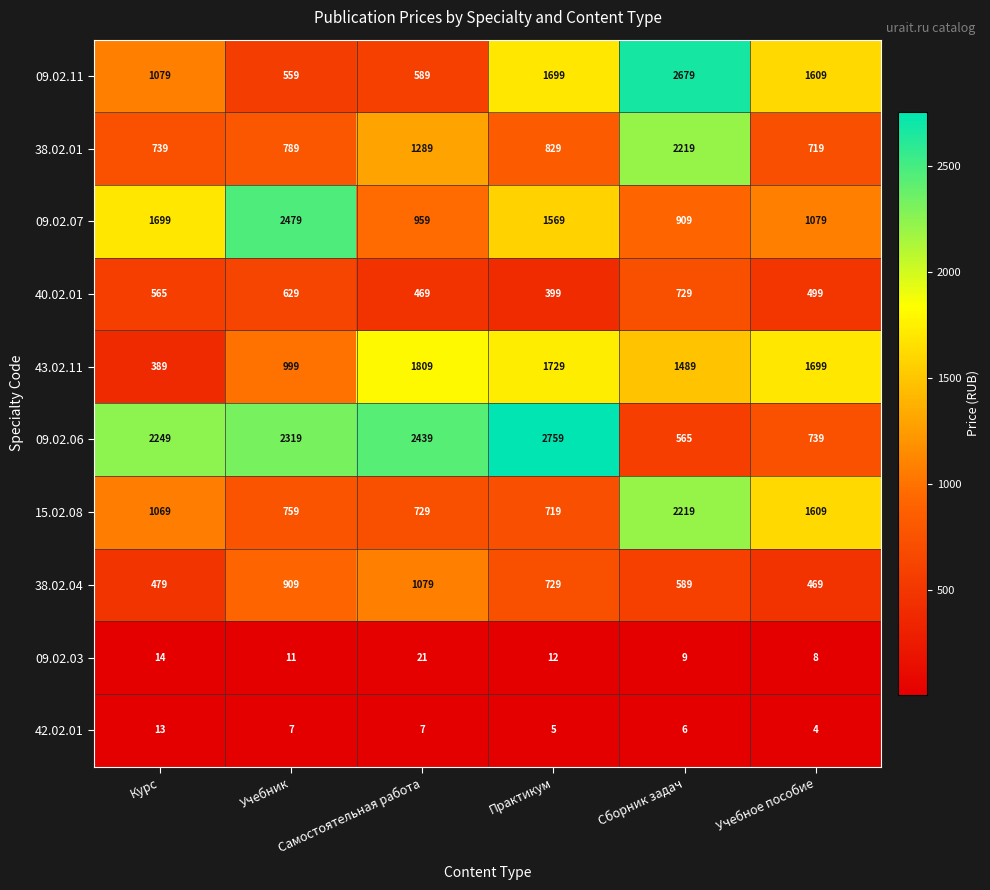

At which category is the sum across all series the highest?

Сборник задач